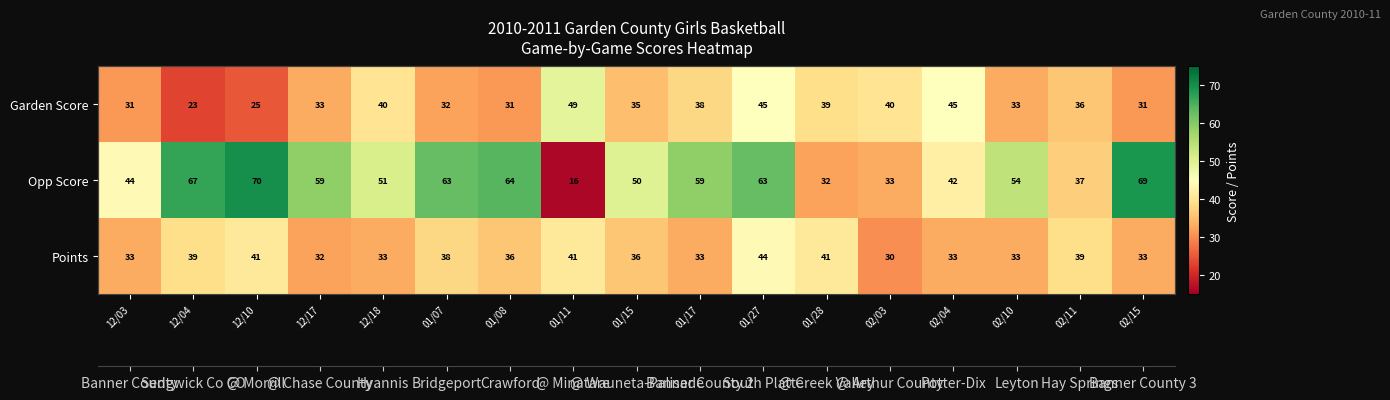

Which category has the lowest value in the Points series?

02/03